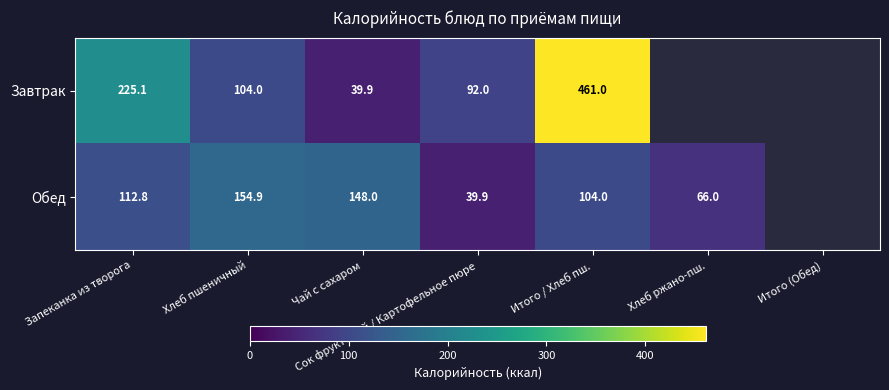

The Обед series shows 54.3 at Запеканка из творога. True or false?

False